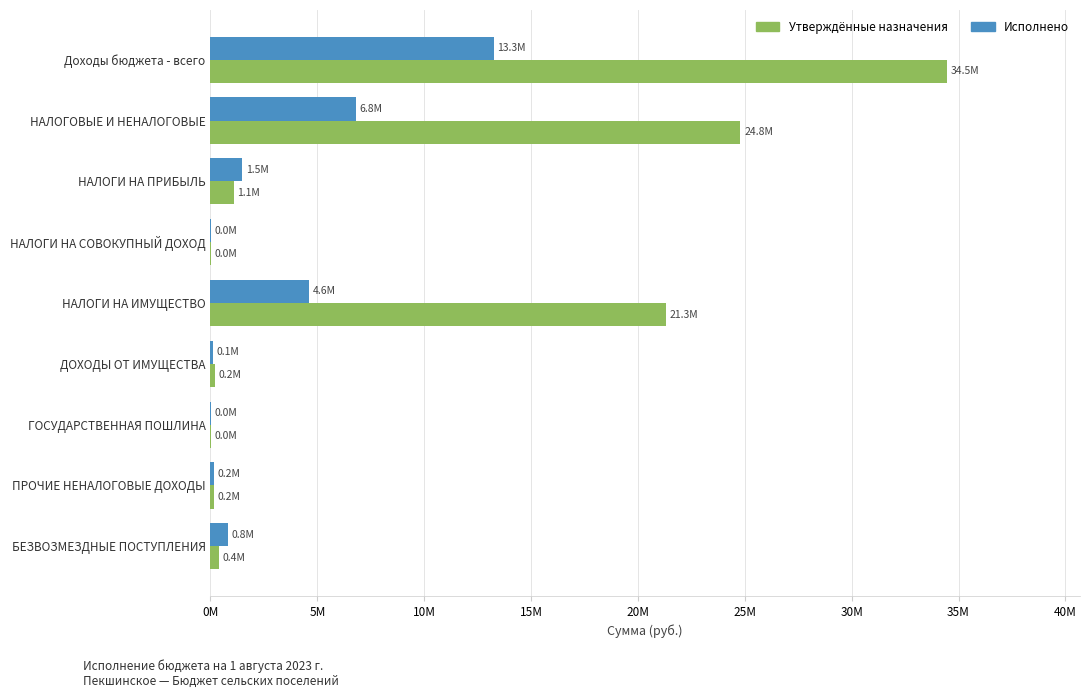

Reading right to left, list all the values displayed in this chart.

Утверждённые назначения: 386421.8	174600.0	6200.0	215700.0	21318000.0	2000.0	1083000.0	24795500.0	34474621.8
Исполнено: 828933.7	169056.2	1500.0	110620.4	4632297.9	2565.7	1495275.6	6813579.7	13254085.4